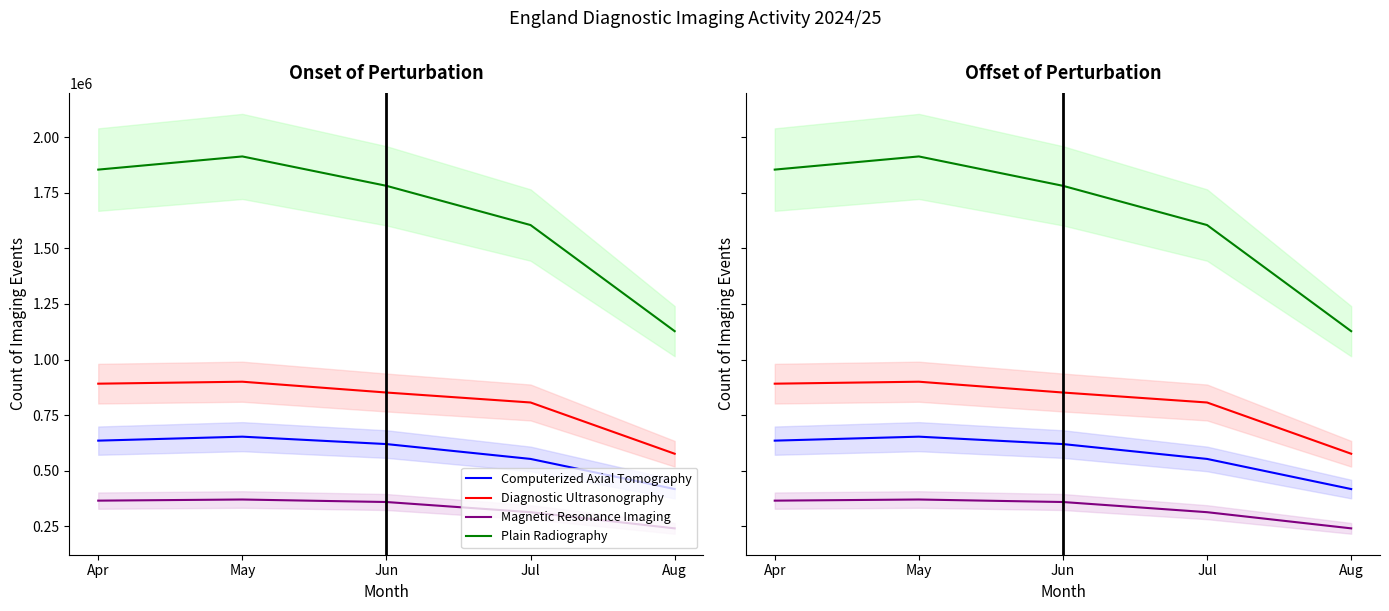

What is the maximum value shown in the chart?

1913105